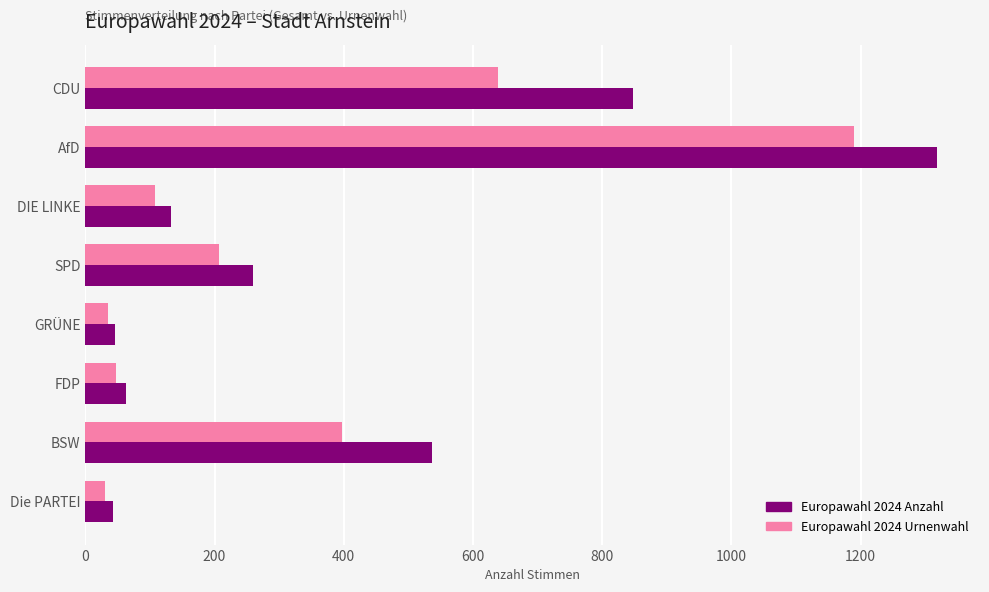

The Europawahl 2024 Urnenwahl series shows 857 at CDU. True or false?

False